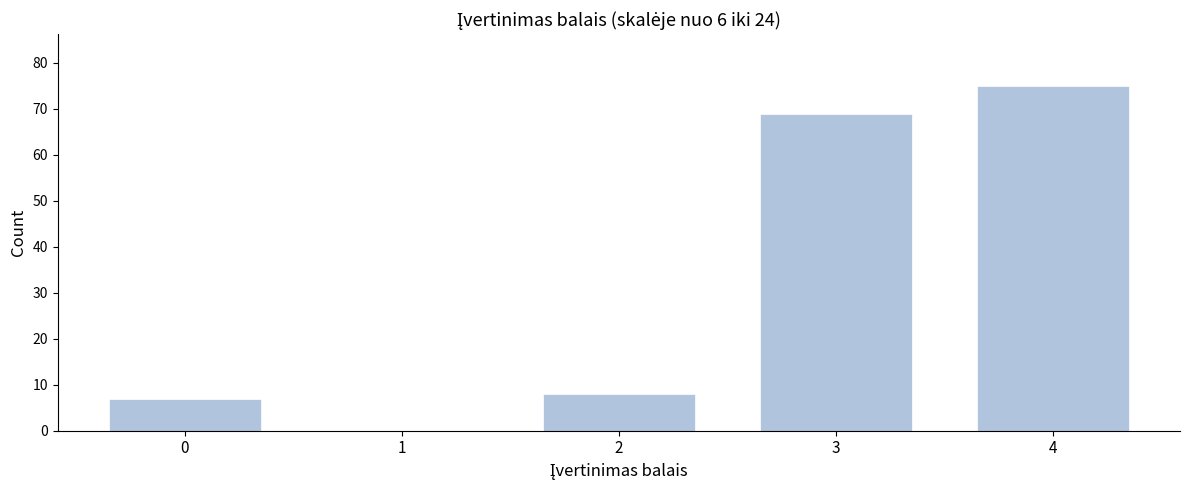

Reading right to left, list all the values displayed in this chart.

4=75	3=69	2=8	1=0	0=7